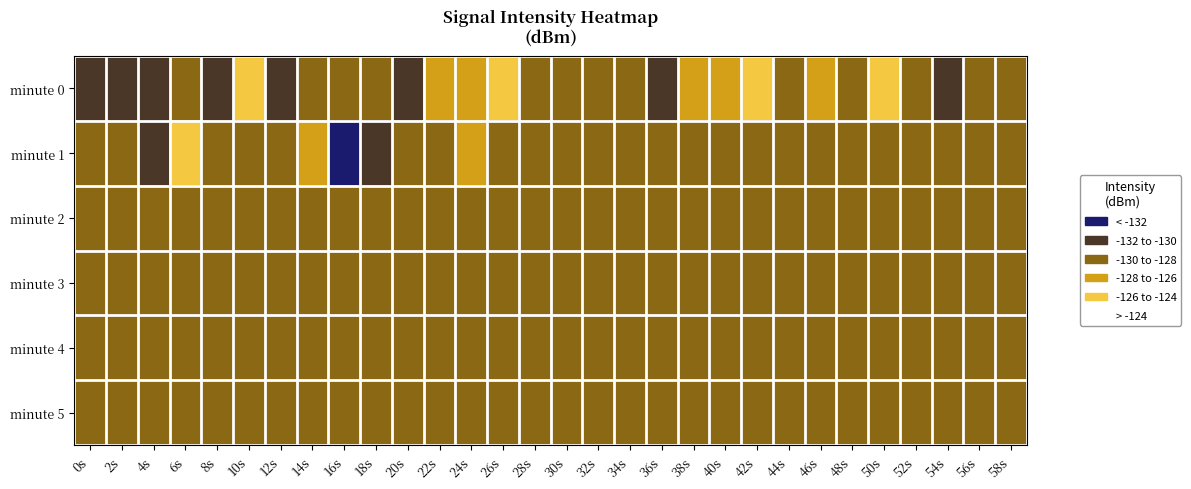

At how many categories does at least one series exceed -129?

30